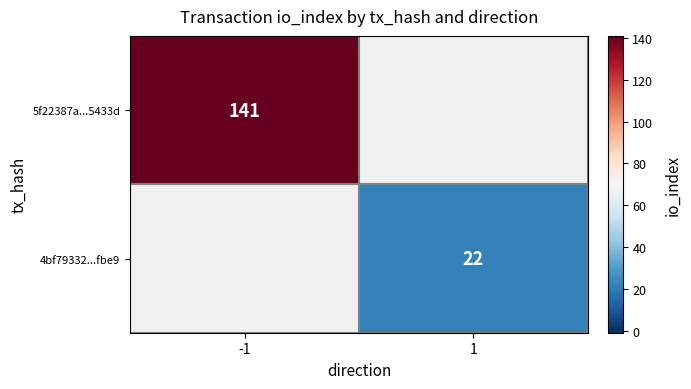

The value of 5f22387a...5433d at -1 is 205. True or false?

False